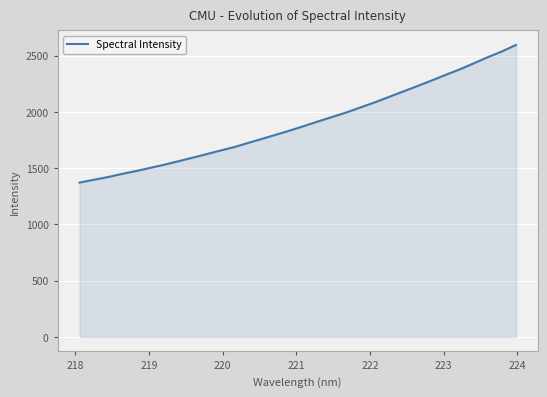

What is the difference between the maximum and minimum values?

1223.7